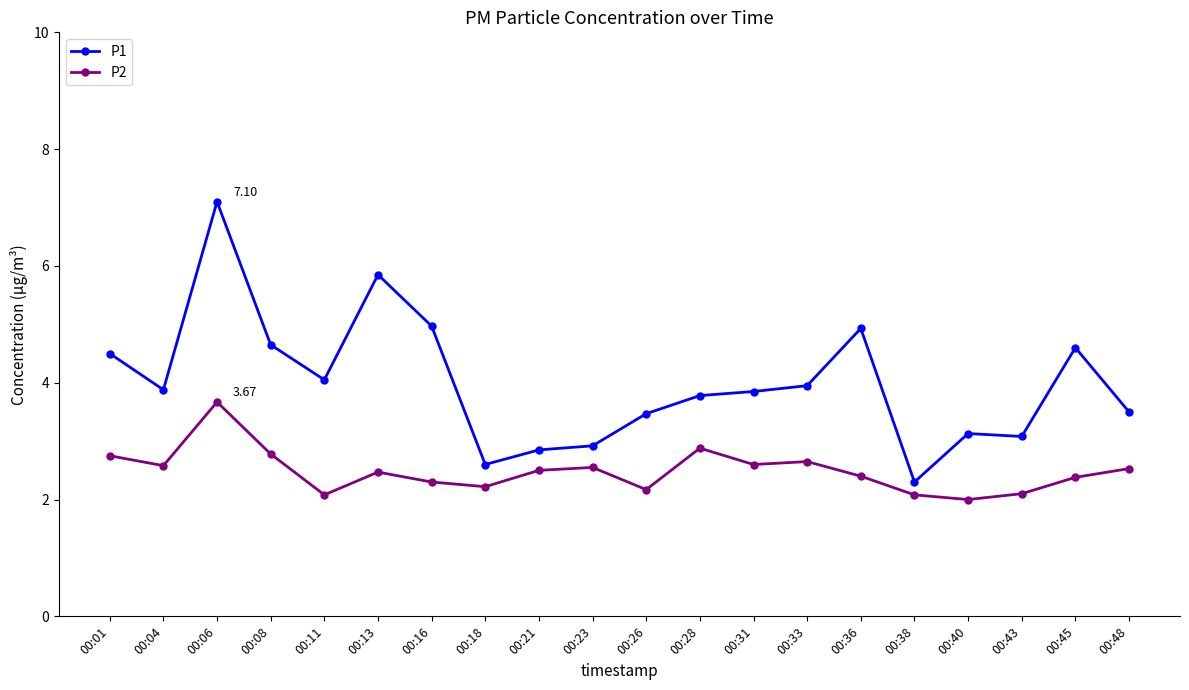

Which series has the largest total across all categories?

P1